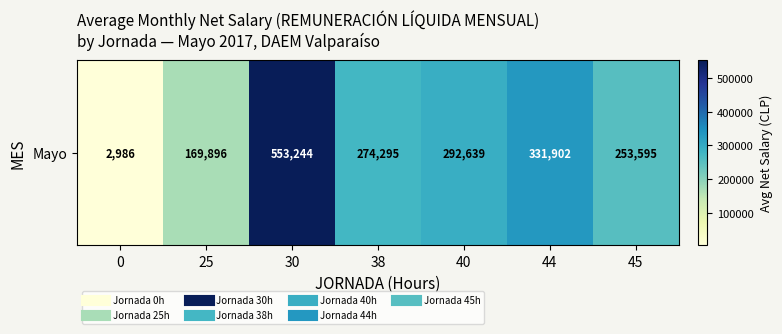

What is the difference between the values at 25 and 0?

166910.0